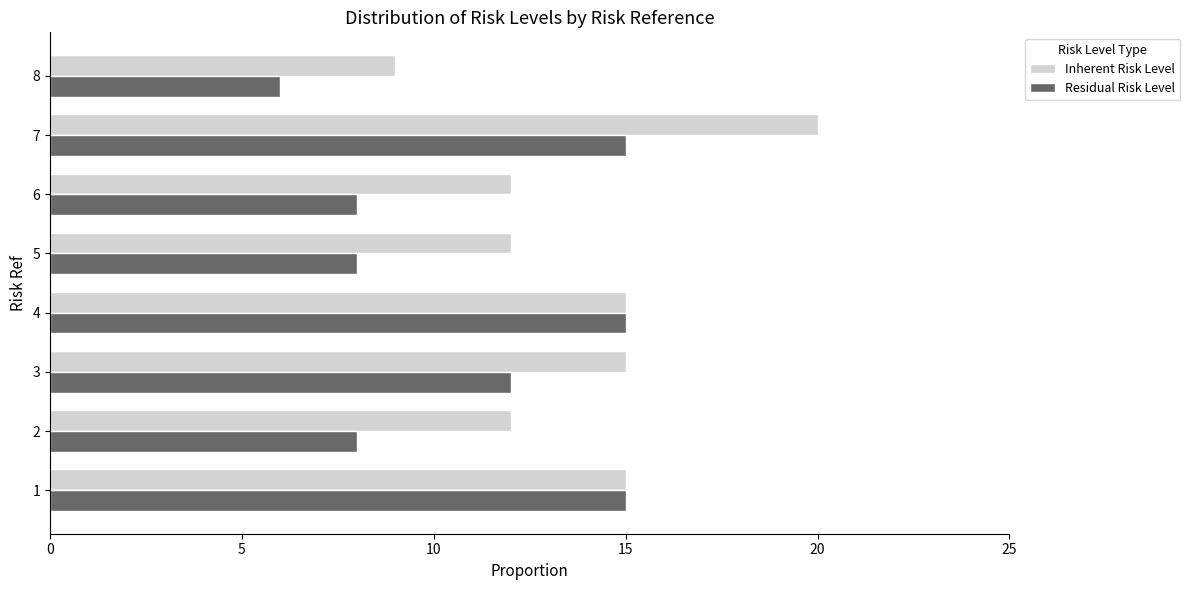

What is the maximum value for Inherent Risk Level?

20